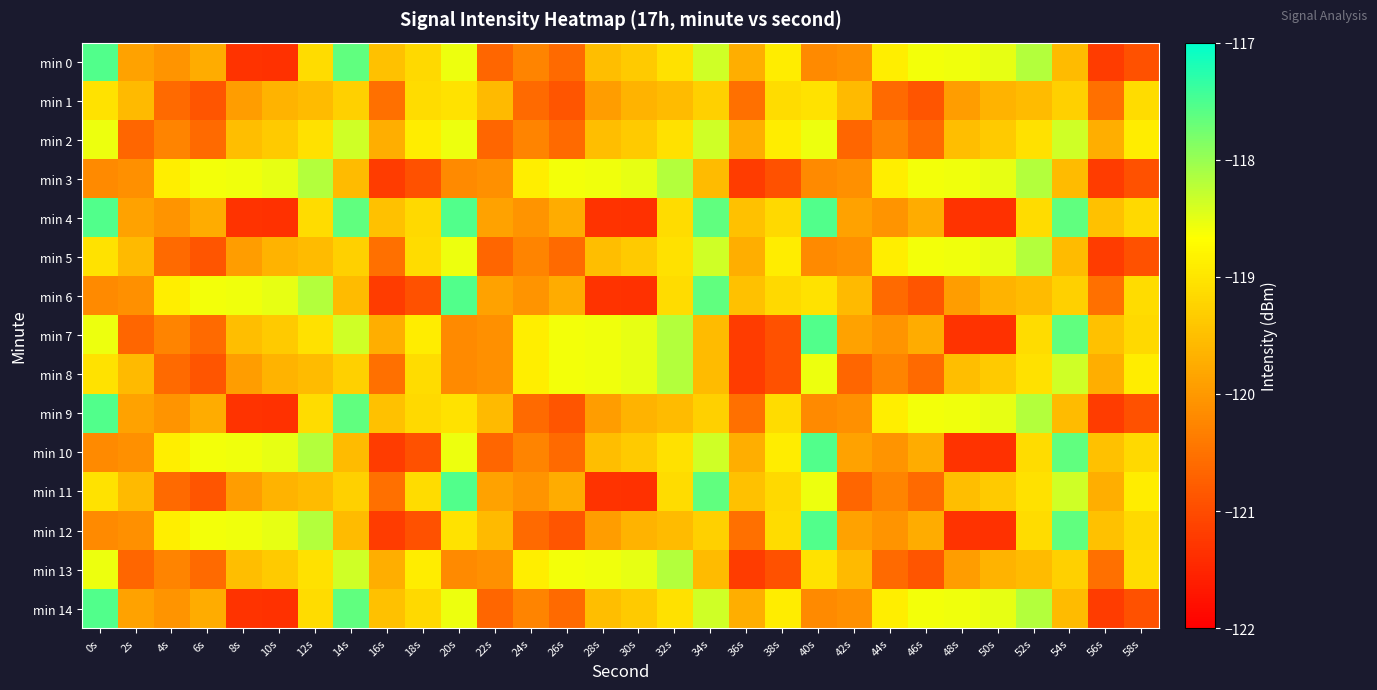

Which category has the highest value across all series?

0s